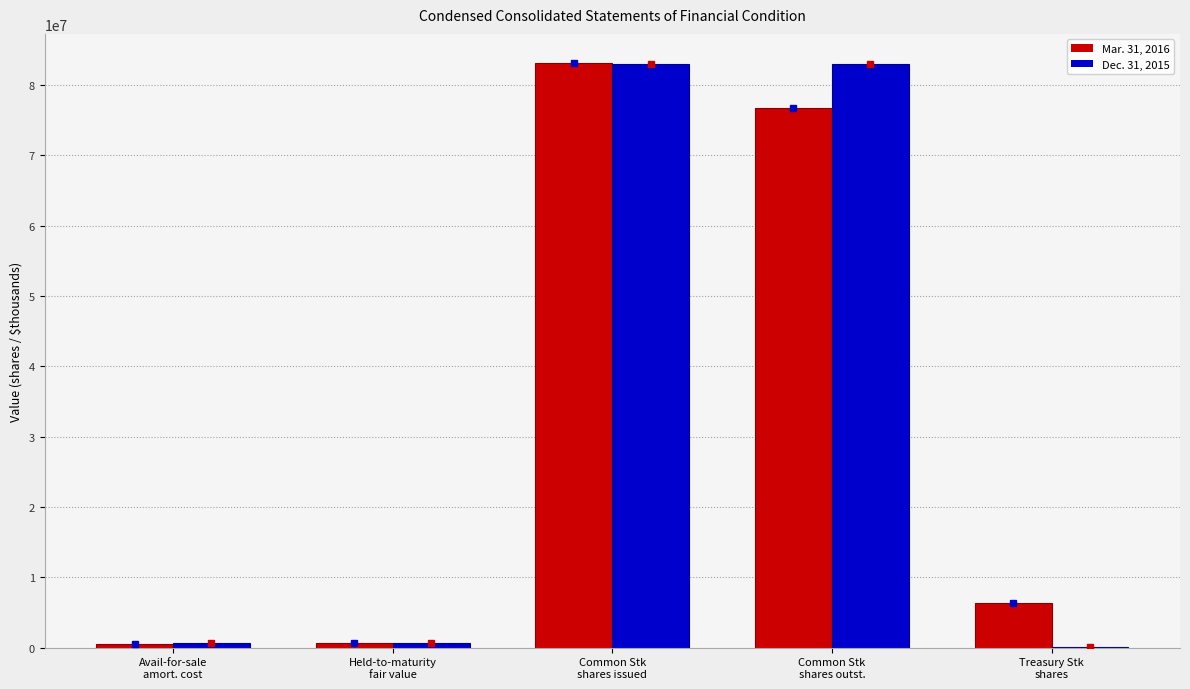

What is the maximum value shown in the chart?

83089369